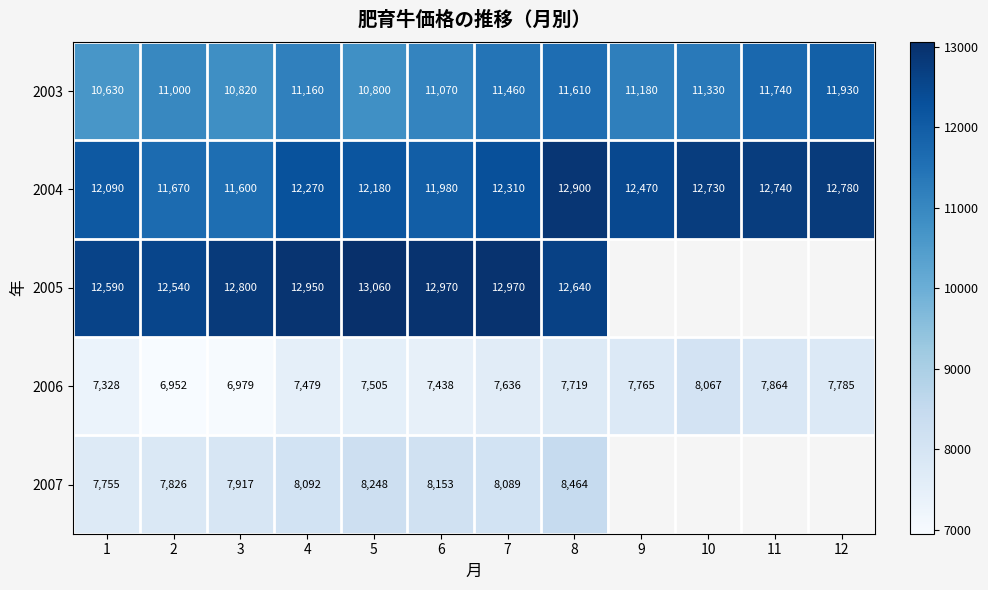

Which has a higher value, 7 or 2?

7